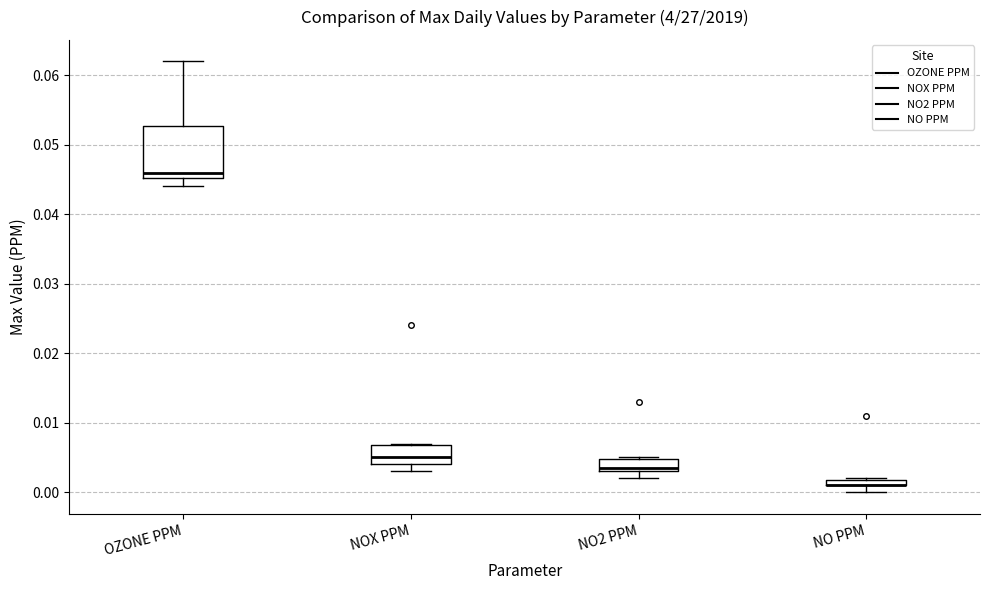

Which box is the tallest, from its lower edge to its upper edge?

OZONE PPM